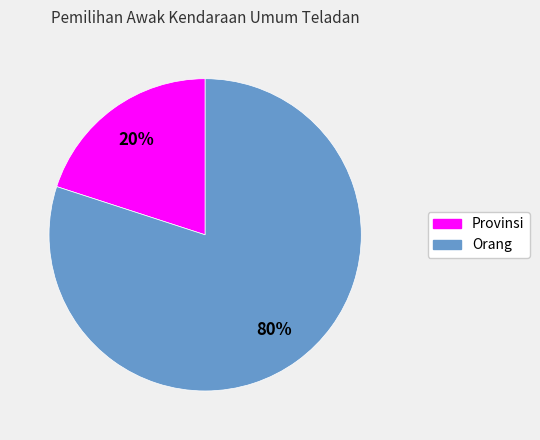

To the nearest percent, what is the difference between the Provinsi and Orang slice percentages?

60%